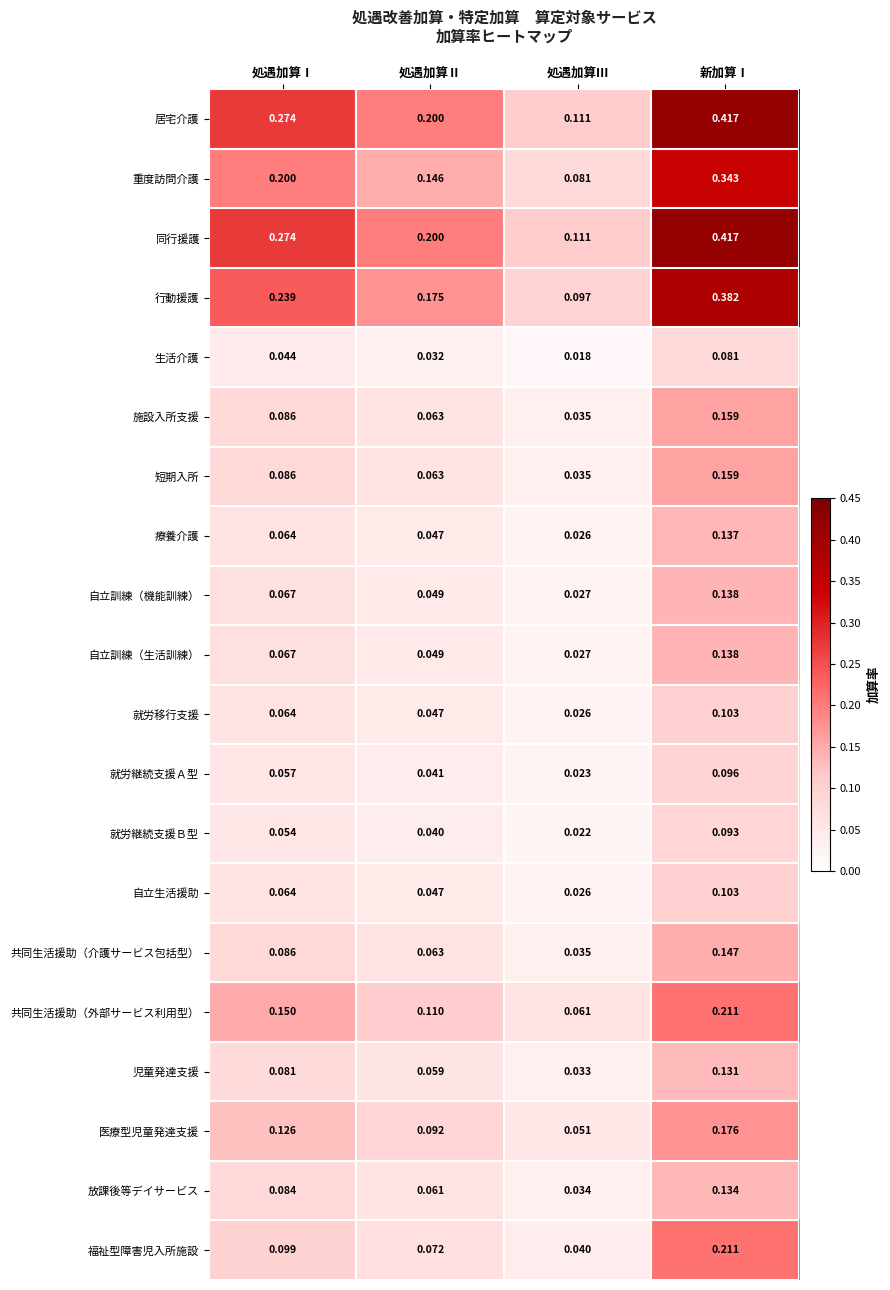

What is the total value across all series at 処遇加算Ⅰ?

2.3